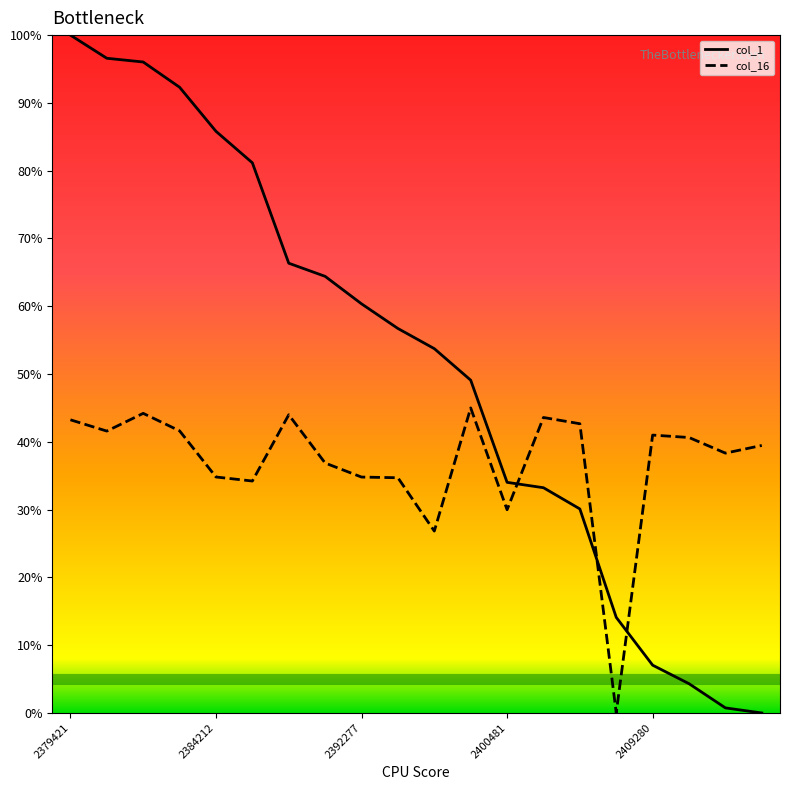

Rank the series by their average value, from highest to lowest.

col_1, col_16